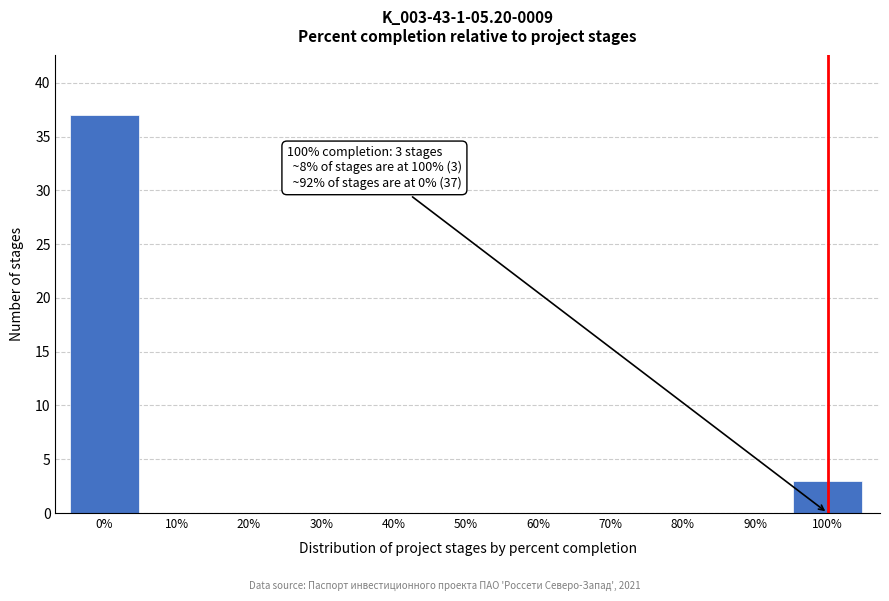

Reading left to right, list all the values displayed in this chart.

0%=37	10%=0	20%=0	30%=0	40%=0	50%=0	60%=0	70%=0	80%=0	90%=0	100%=3